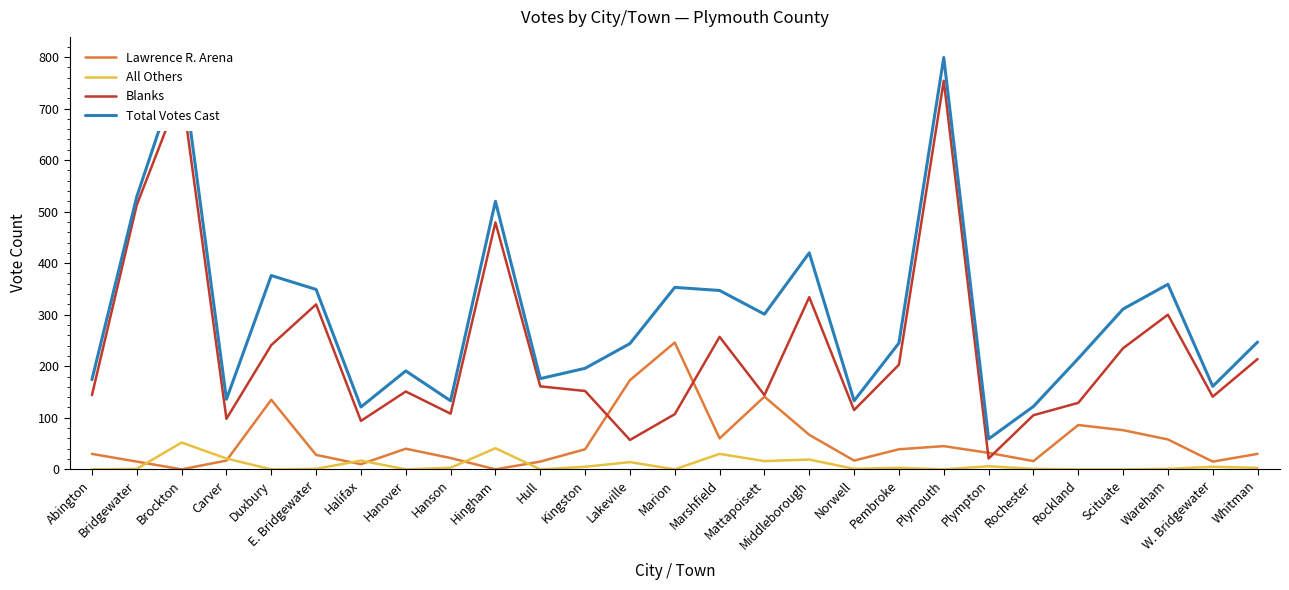

Does the chart display data point markers on the line(s)?

No